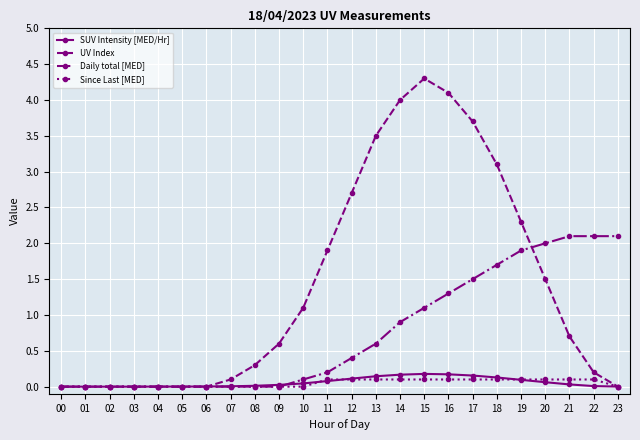

List the series in order of their peak value, highest first.

UV Index, Daily total [MED], SUV Intensity [MED/Hr], Since Last [MED]